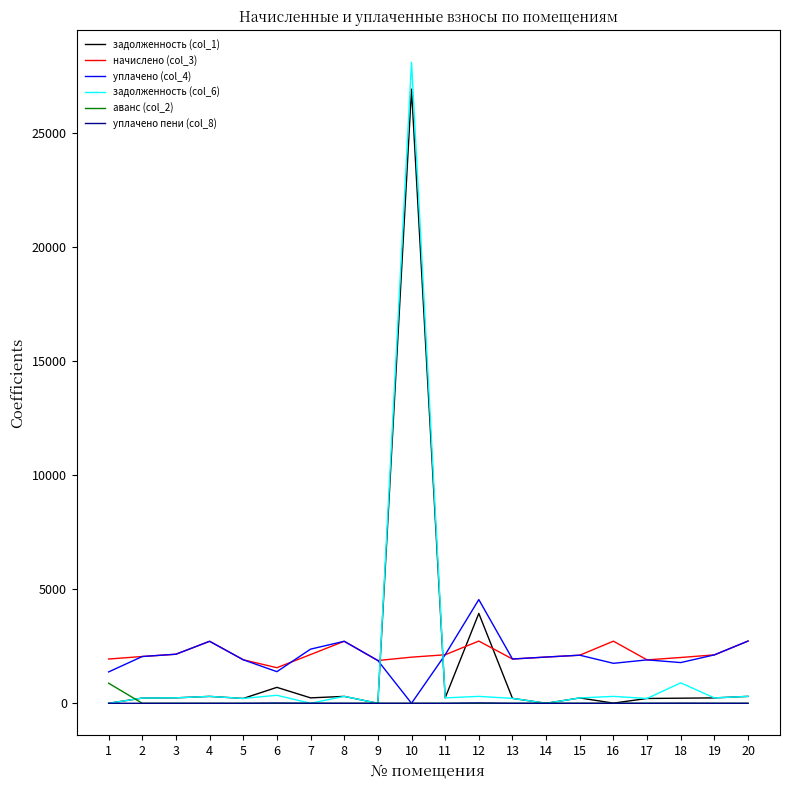

Which series has the widest spread of values?

задолженность (col_6)